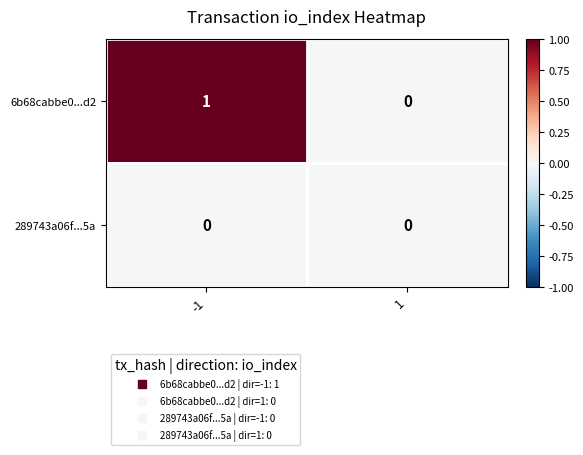

How many categories are shown in the chart?

2